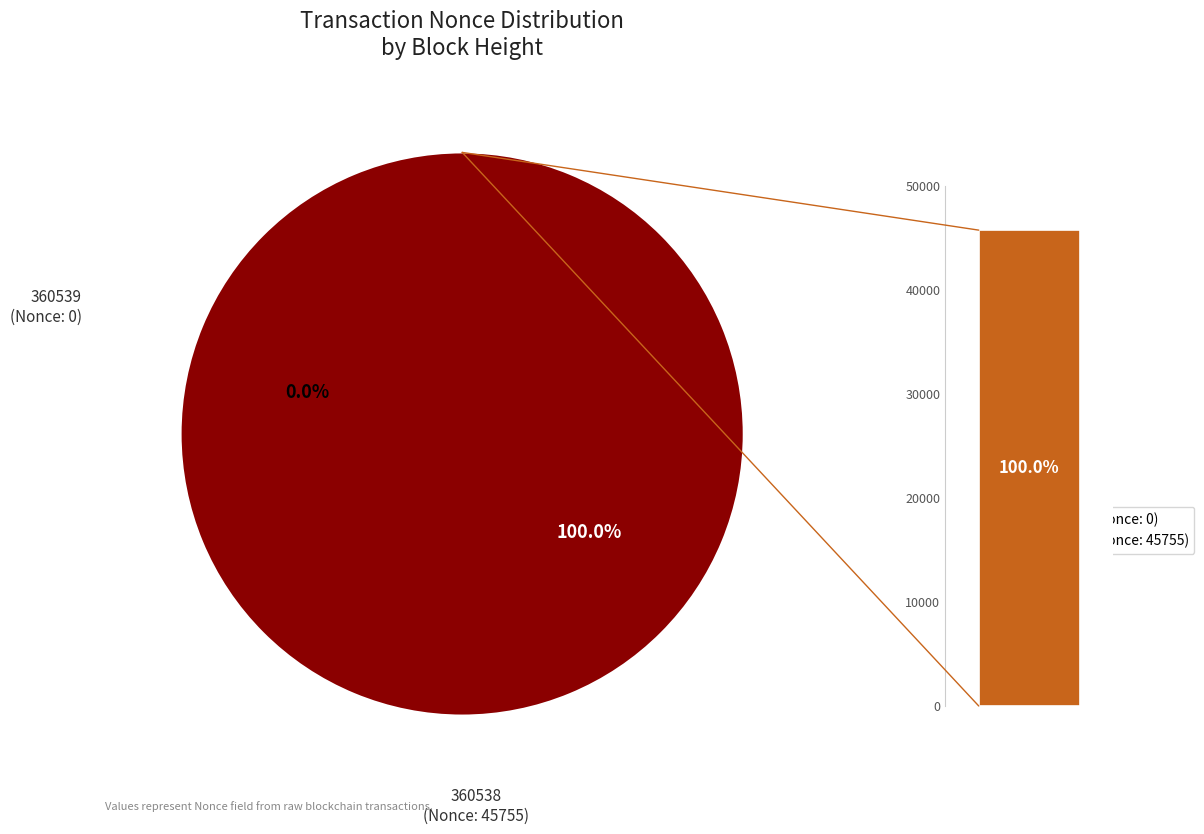

How many slices are in this pie chart?

2